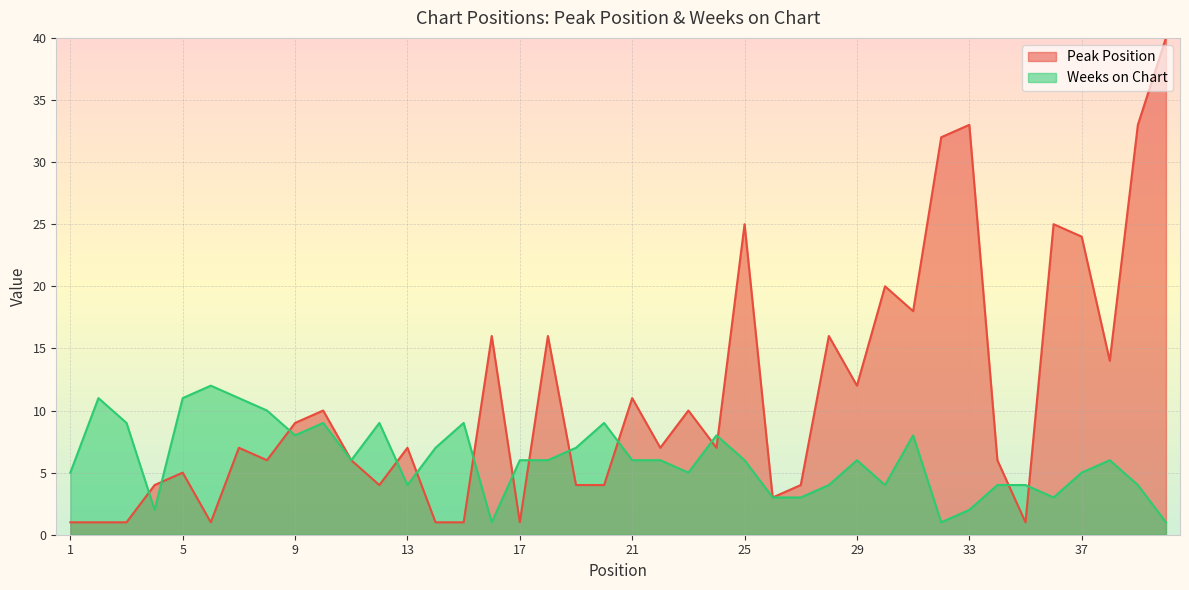

What is the highest value of the Peak Position series?

40